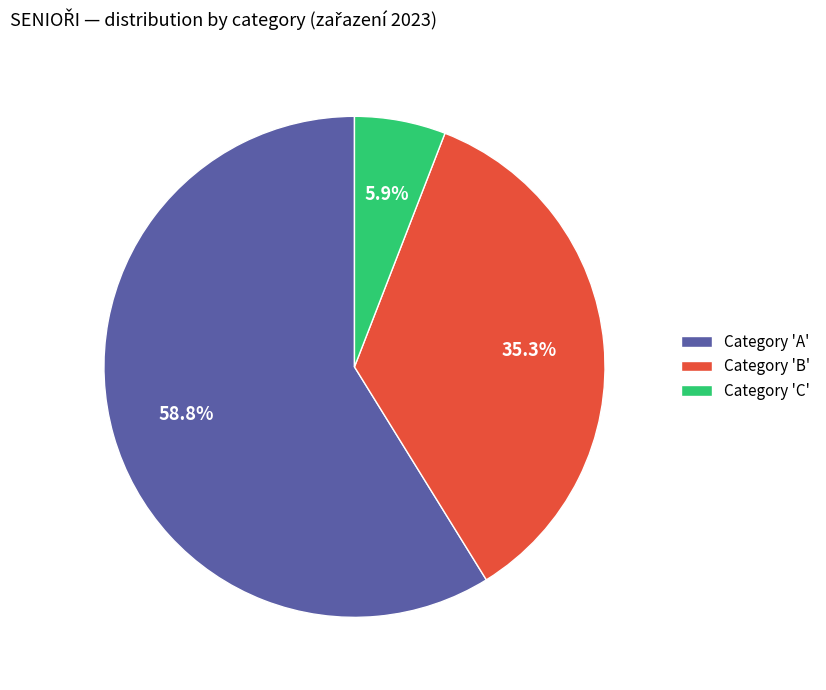

Which slice represents more than half of the pie?

Category 'A'